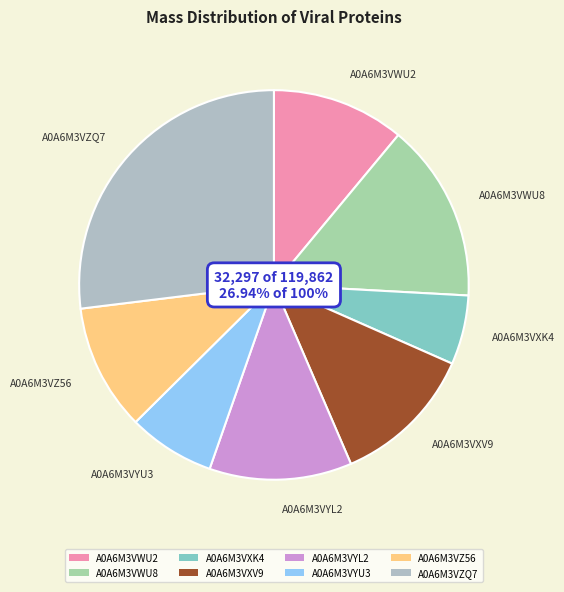

How many segments does this pie chart have?

8